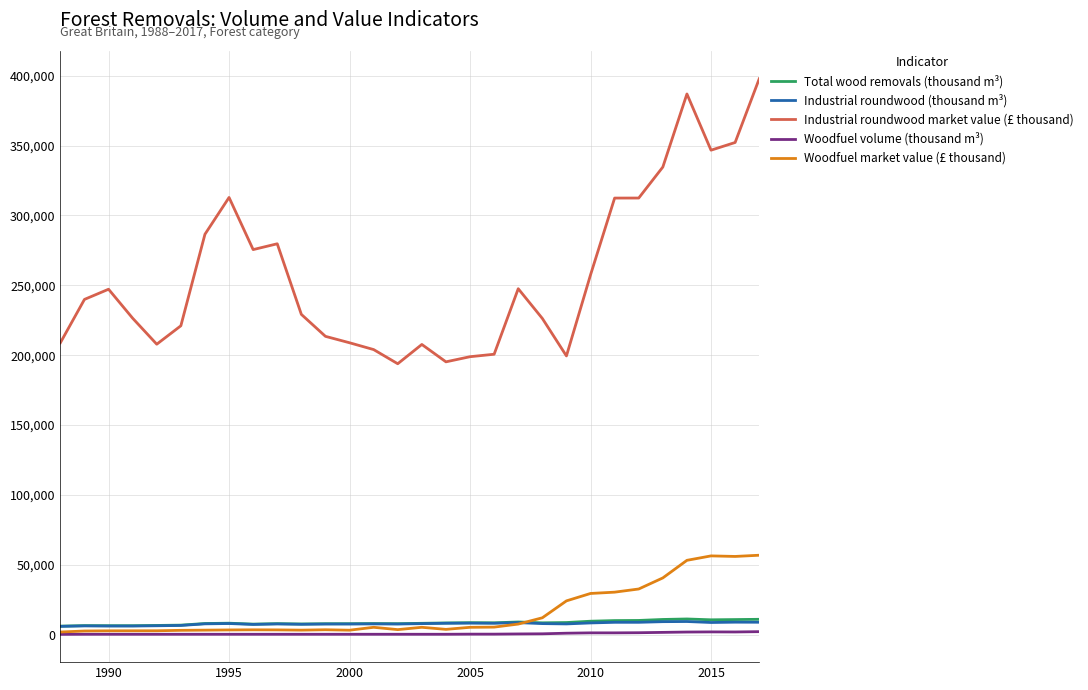

What is the difference between the maximum and minimum values in the Industrial roundwood (thousand m³) series?

3472